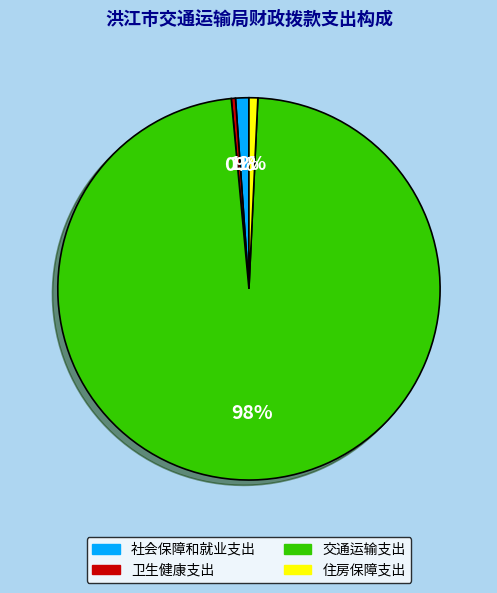

Which slice is the largest?

交通运输支出